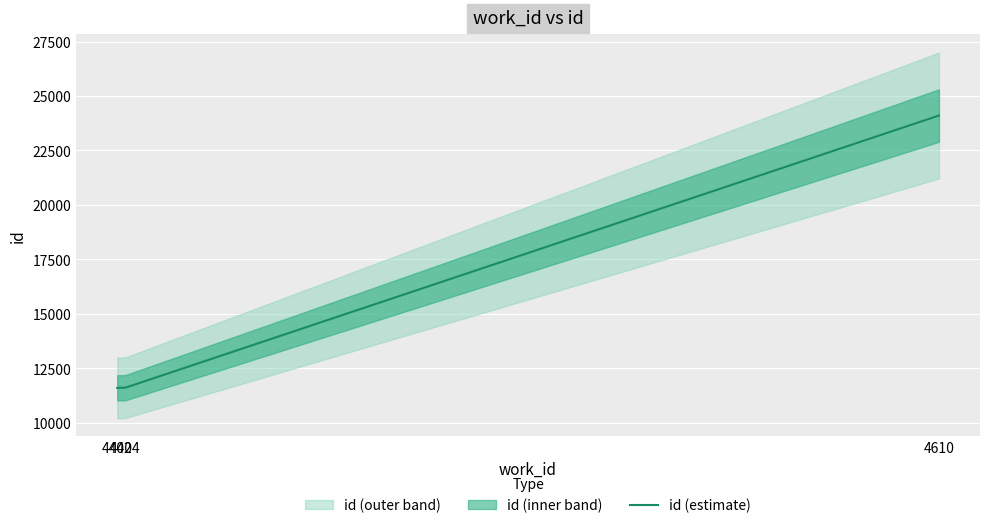

What is the minimum value shown in the chart?

11598